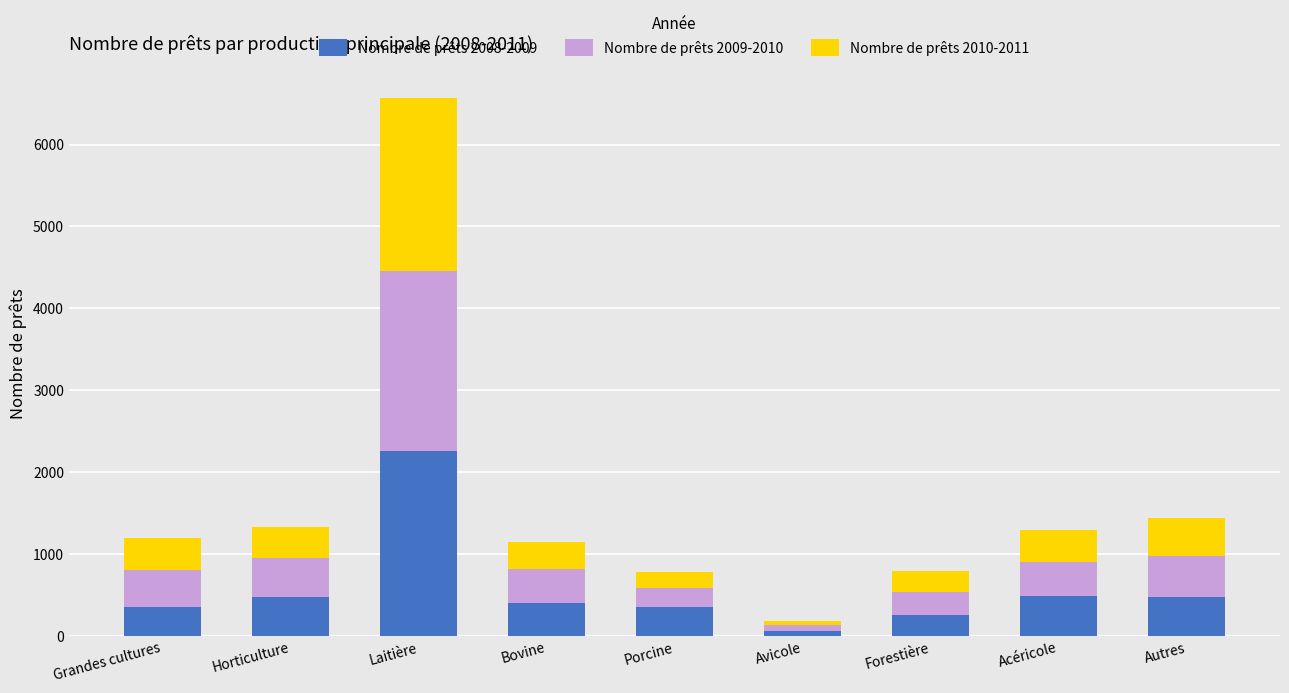

At which label does Nombre de prêts 2008-2009 reach its minimum?

Avicole